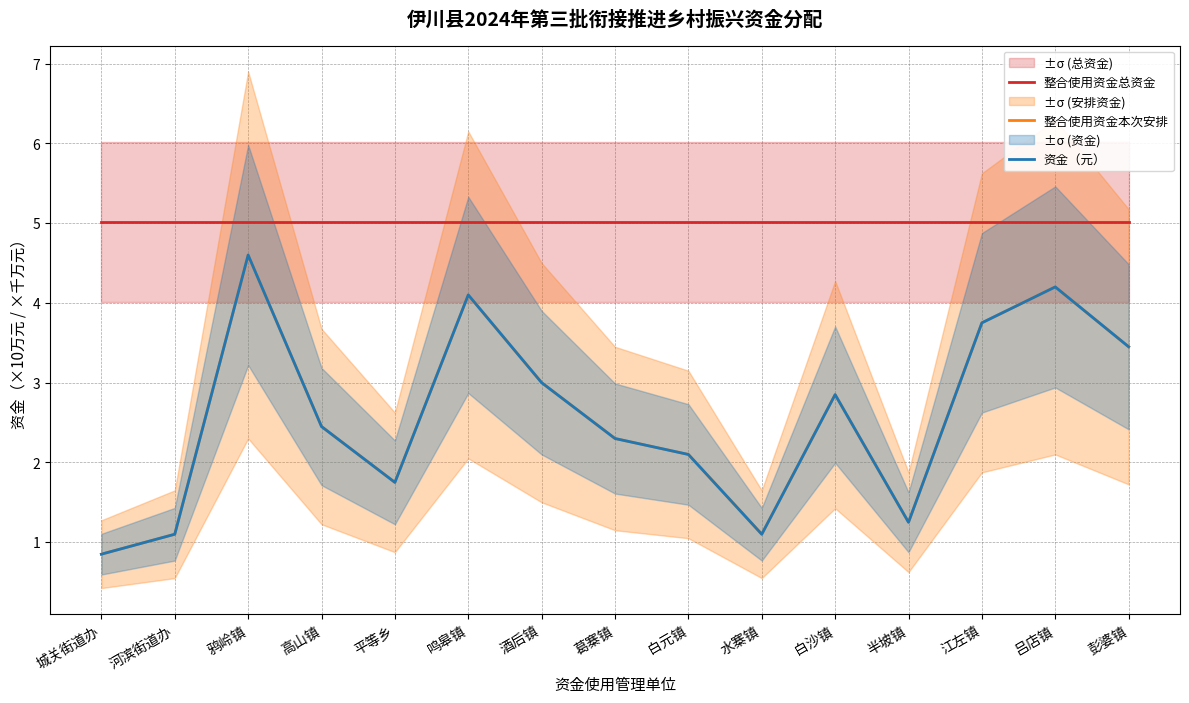

Rank the series at 城关街道办 from highest to lowest value.

整合使用资金总资金, 整合使用资金本次安排, 资金（元）